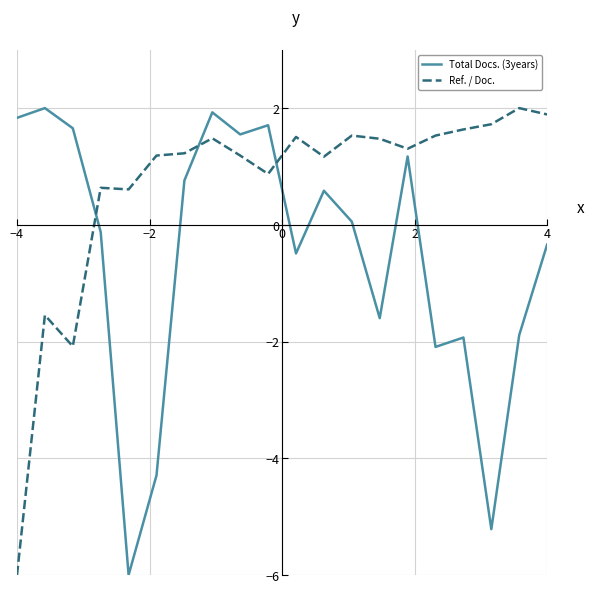

What is the difference between the maximum and minimum values in the Ref. / Doc. series?

8.0